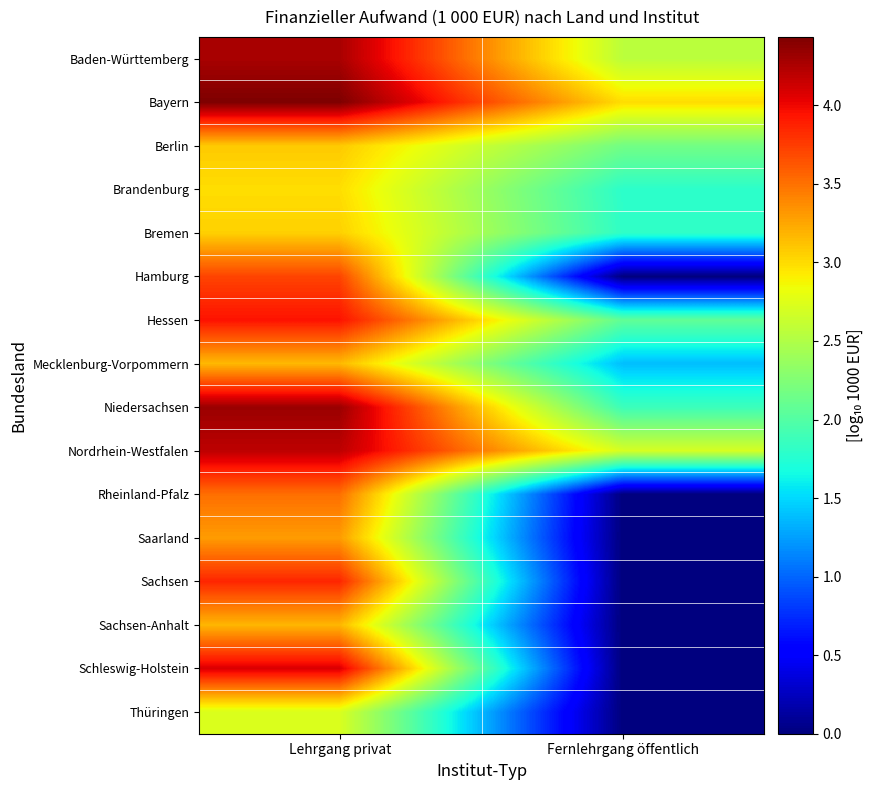

Which has a higher value, Fernlehrgang öffentlich or Lehrgang privat?

Lehrgang privat